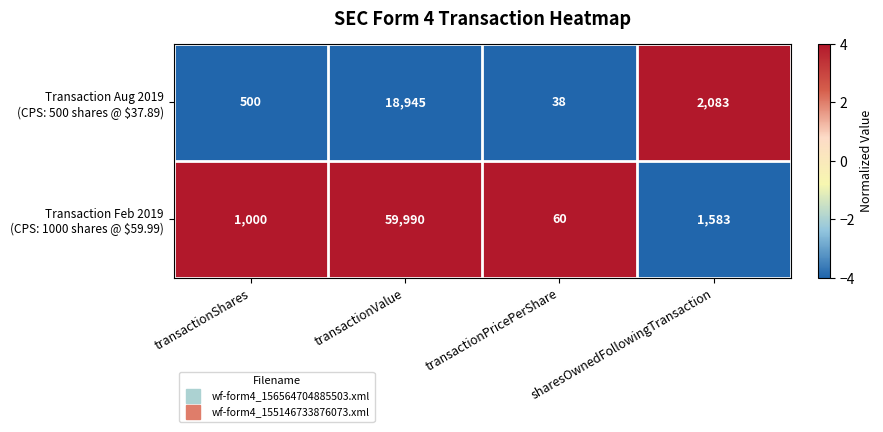

How many series are shown in this chart?

2